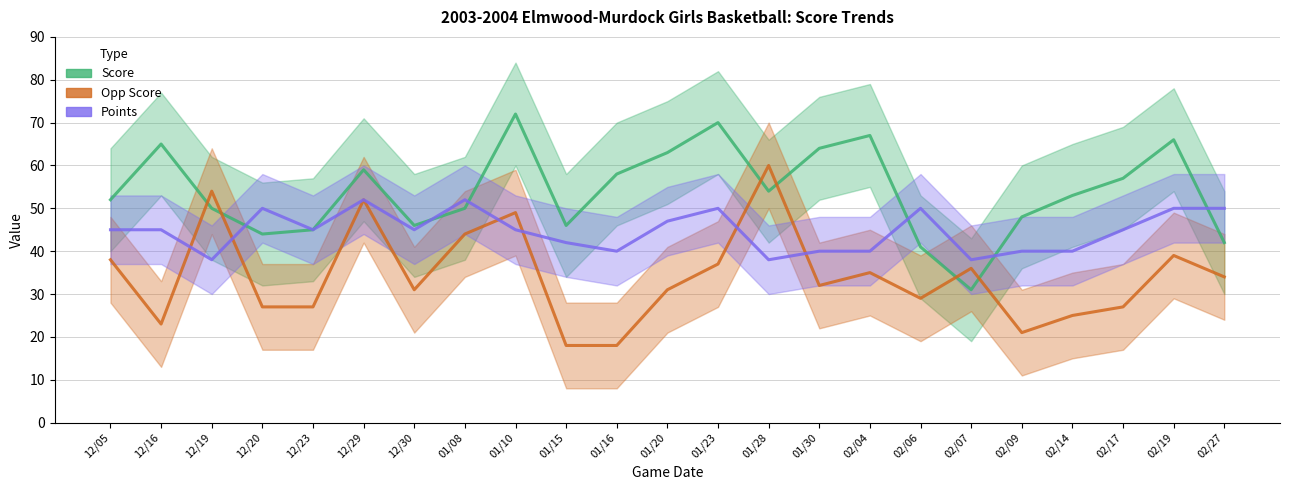

How many data points in Points are above 45?

8